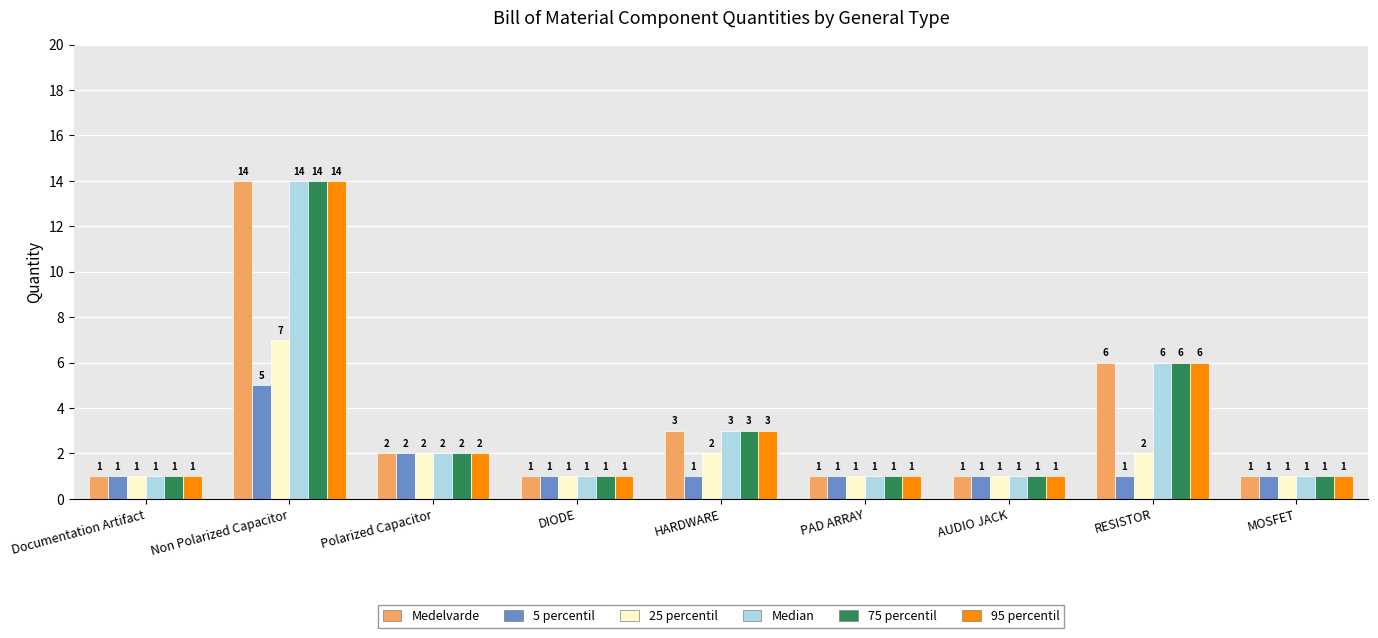

Reading left to right, what are all the values shown in this chart?

Medelvarde: Documentation Artifact=1	Non Polarized Capacitor=14	Polarized Capacitor=2	DIODE=1	HARDWARE=3	PAD ARRAY=1	AUDIO JACK=1	RESISTOR=6	MOSFET=1
5 percentil: Documentation Artifact=1	Non Polarized Capacitor=5	Polarized Capacitor=2	DIODE=1	HARDWARE=1	PAD ARRAY=1	AUDIO JACK=1	RESISTOR=1	MOSFET=1
25 percentil: Documentation Artifact=1	Non Polarized Capacitor=7	Polarized Capacitor=2	DIODE=1	HARDWARE=2	PAD ARRAY=1	AUDIO JACK=1	RESISTOR=2	MOSFET=1
Median: Documentation Artifact=1	Non Polarized Capacitor=14	Polarized Capacitor=2	DIODE=1	HARDWARE=3	PAD ARRAY=1	AUDIO JACK=1	RESISTOR=6	MOSFET=1
75 percentil: Documentation Artifact=1	Non Polarized Capacitor=14	Polarized Capacitor=2	DIODE=1	HARDWARE=3	PAD ARRAY=1	AUDIO JACK=1	RESISTOR=6	MOSFET=1
95 percentil: Documentation Artifact=1	Non Polarized Capacitor=14	Polarized Capacitor=2	DIODE=1	HARDWARE=3	PAD ARRAY=1	AUDIO JACK=1	RESISTOR=6	MOSFET=1